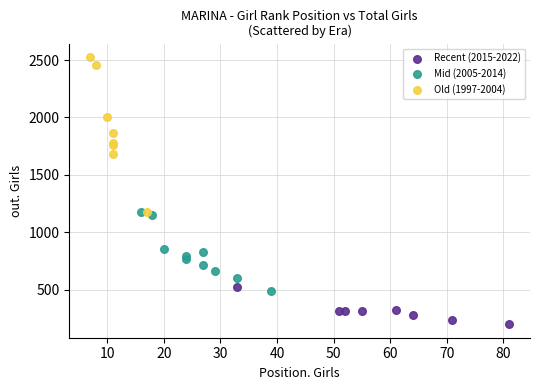

Which series reaches the maximum Y coordinate?

Old (1997-2004)